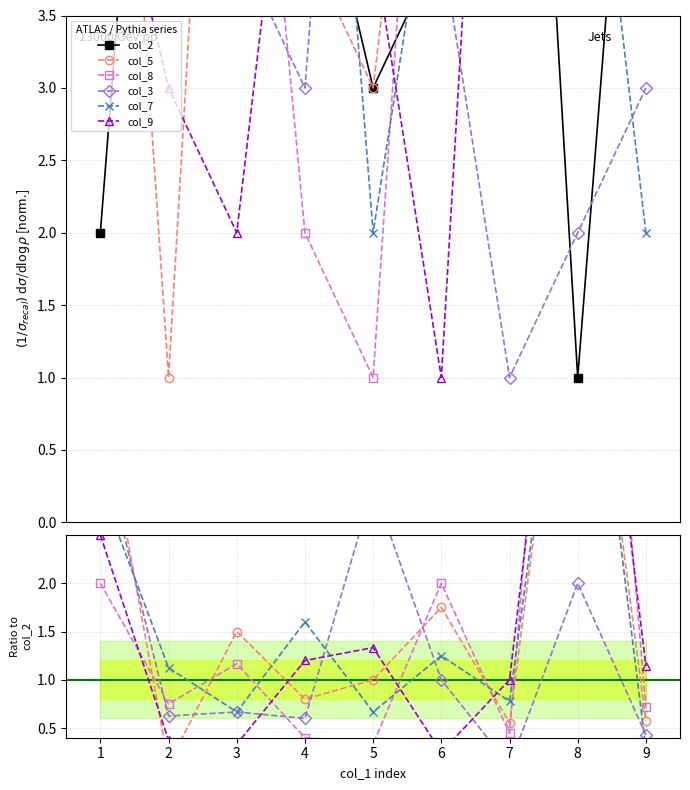

True or false: col_3 has a value of 0.3 at 3.

False